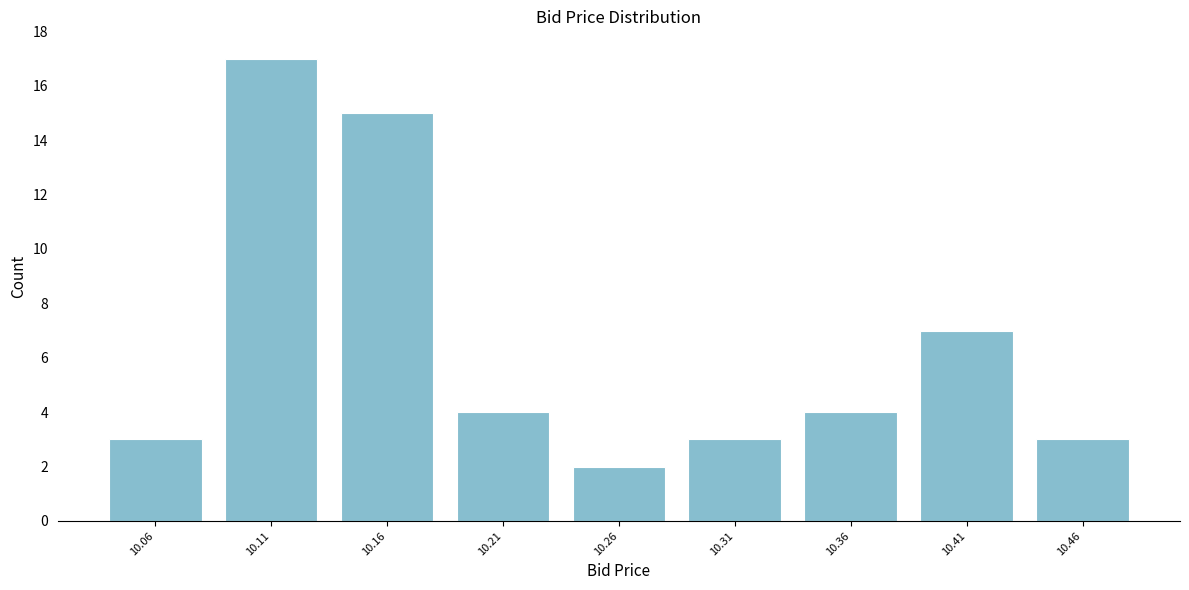

Reading right to left, what are all the values shown in this chart?

3	7	4	3	2	4	15	17	3